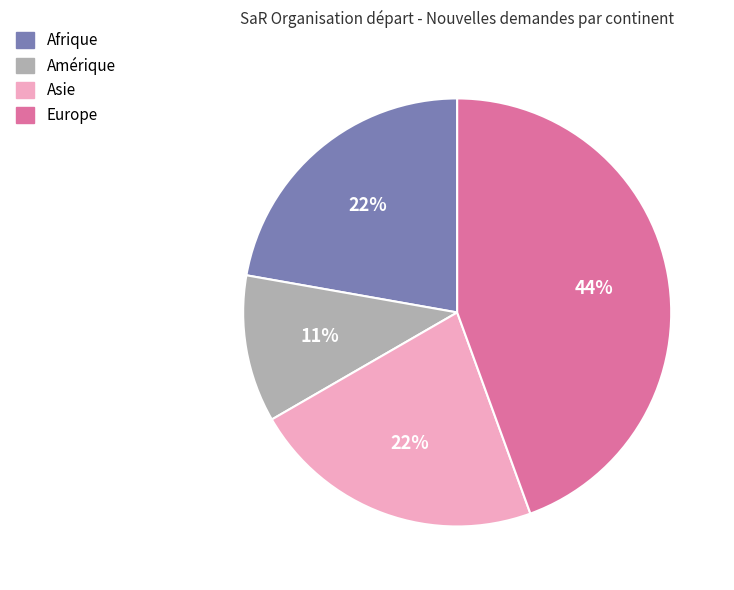

Is Europe the majority of the pie?

No